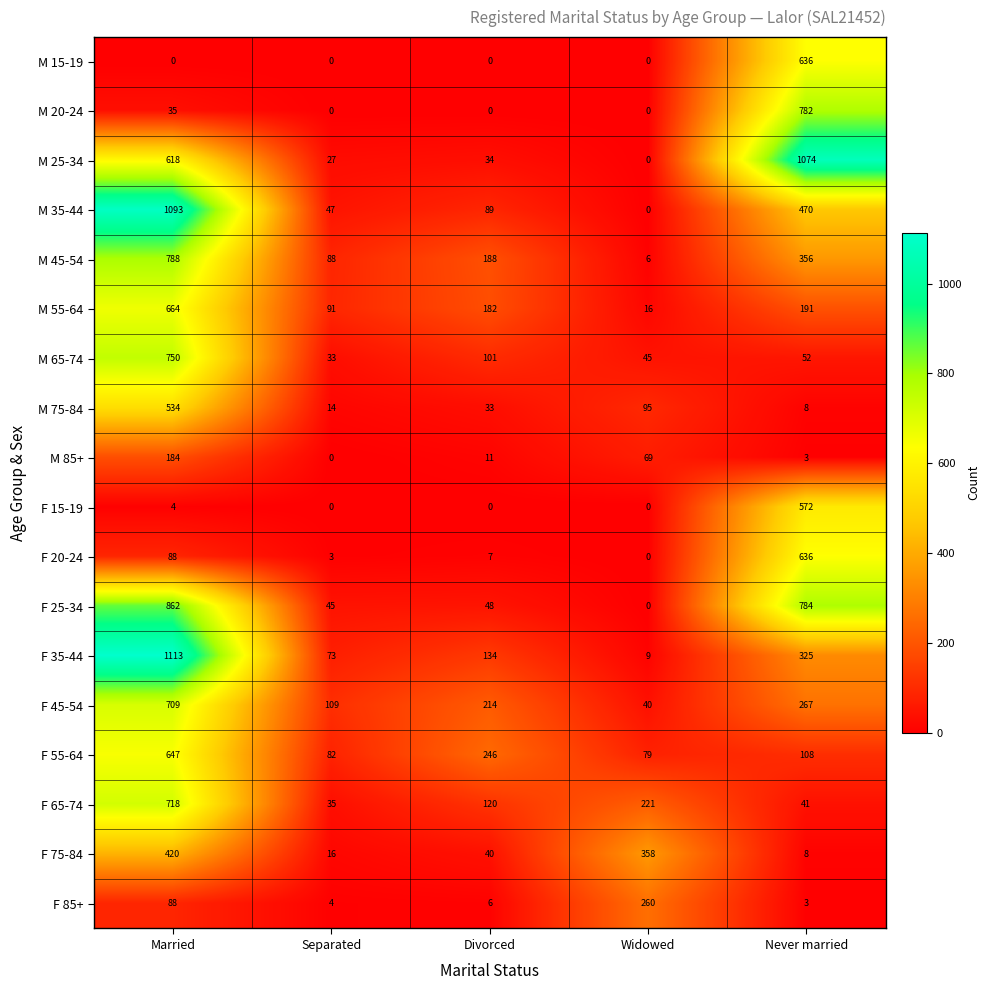

What is the total value across all series at Widowed?

1198